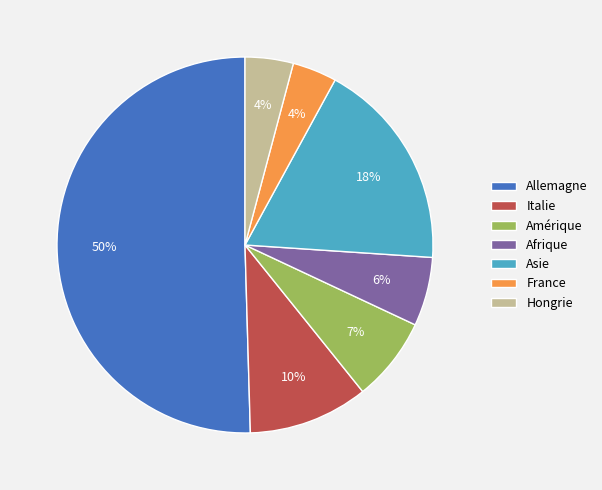

Between Afrique and Amérique, which is larger?

Amérique